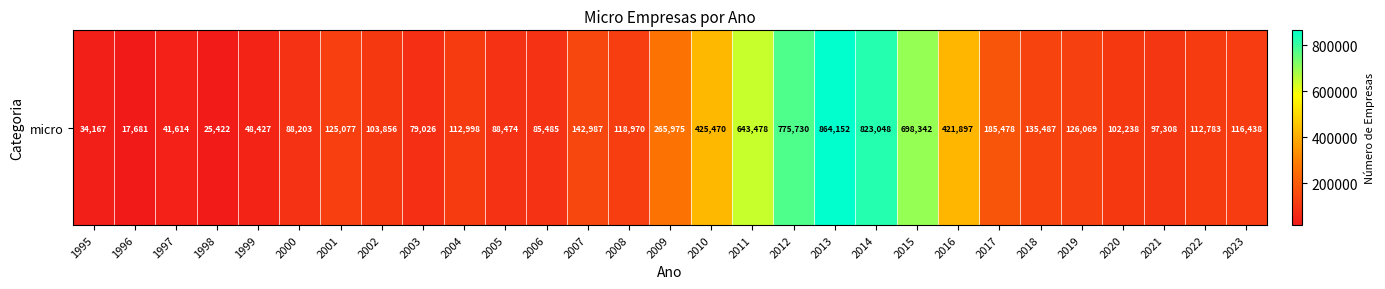

At which label does the data first exceed 116438?

2001